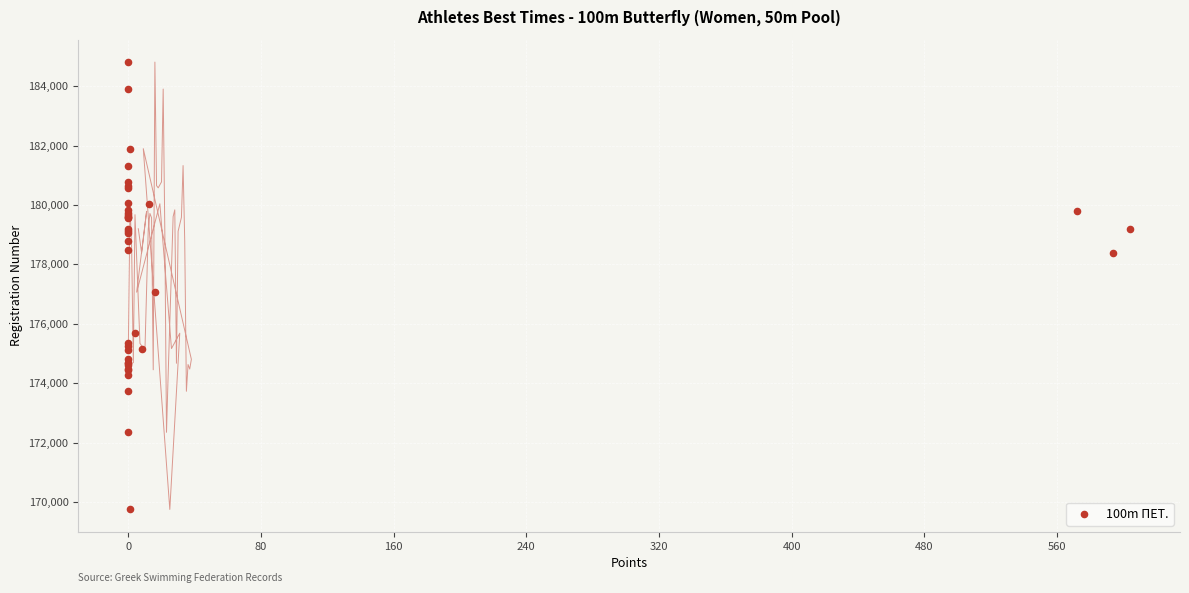

What Y value in the scatter plot is closest to 177281?

177065